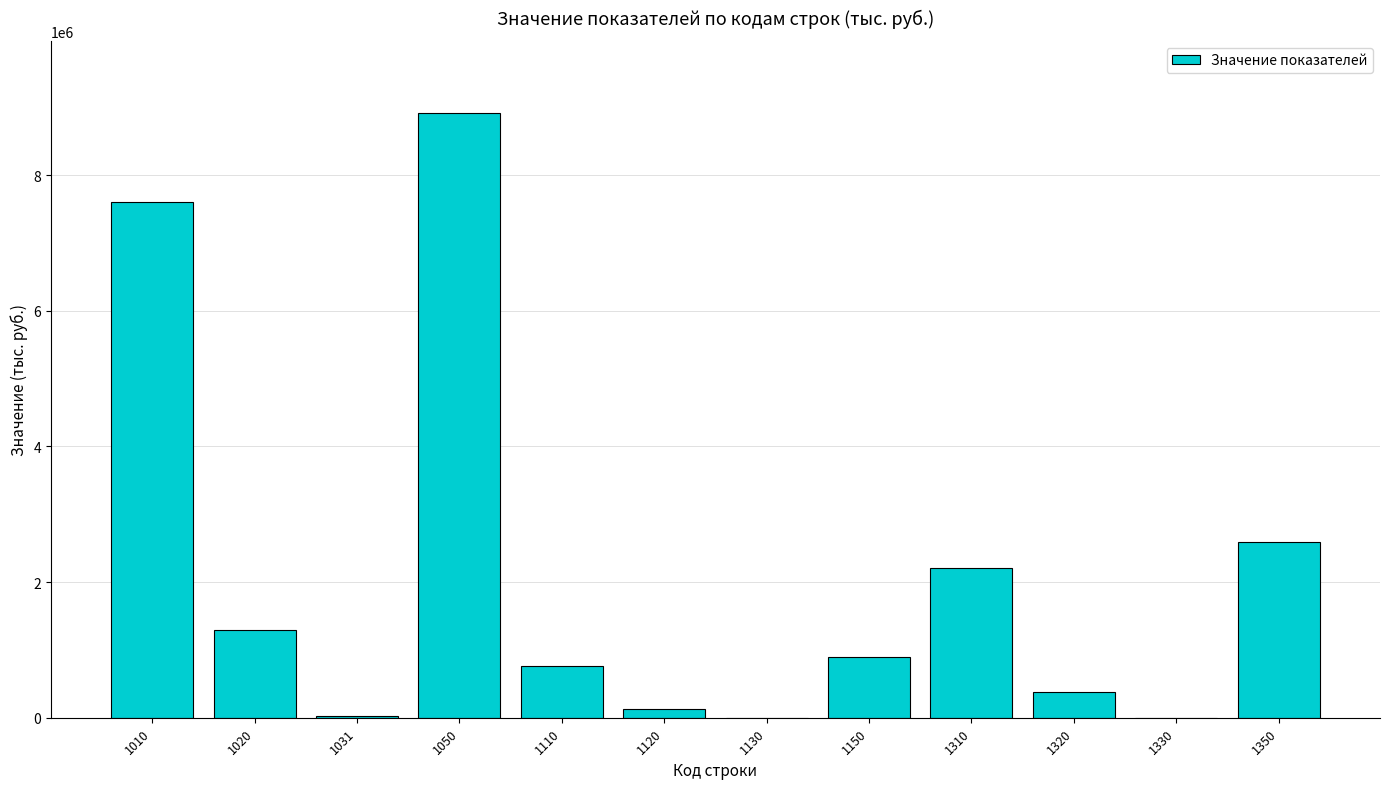

What is the greatest value displayed?

8908681